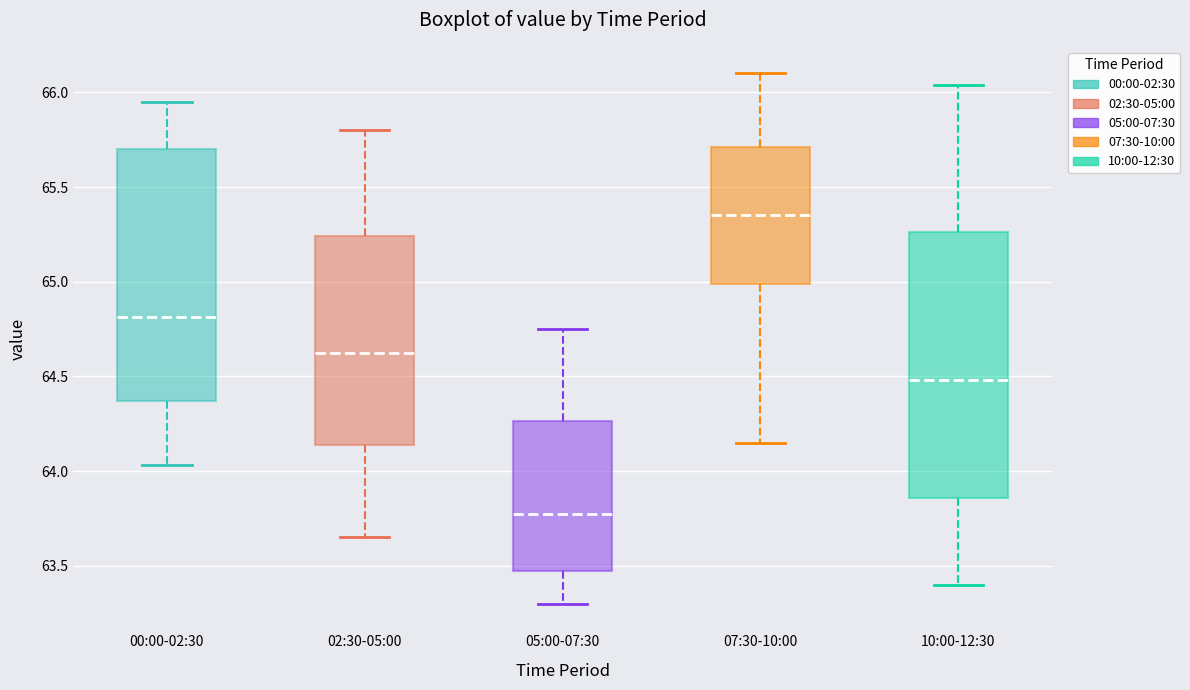

Where does the lower whisker of the box for 07:30-10:00 end on the y-axis? The values are not printed on the chart, so give them approximately, as read against the axis.

64.15